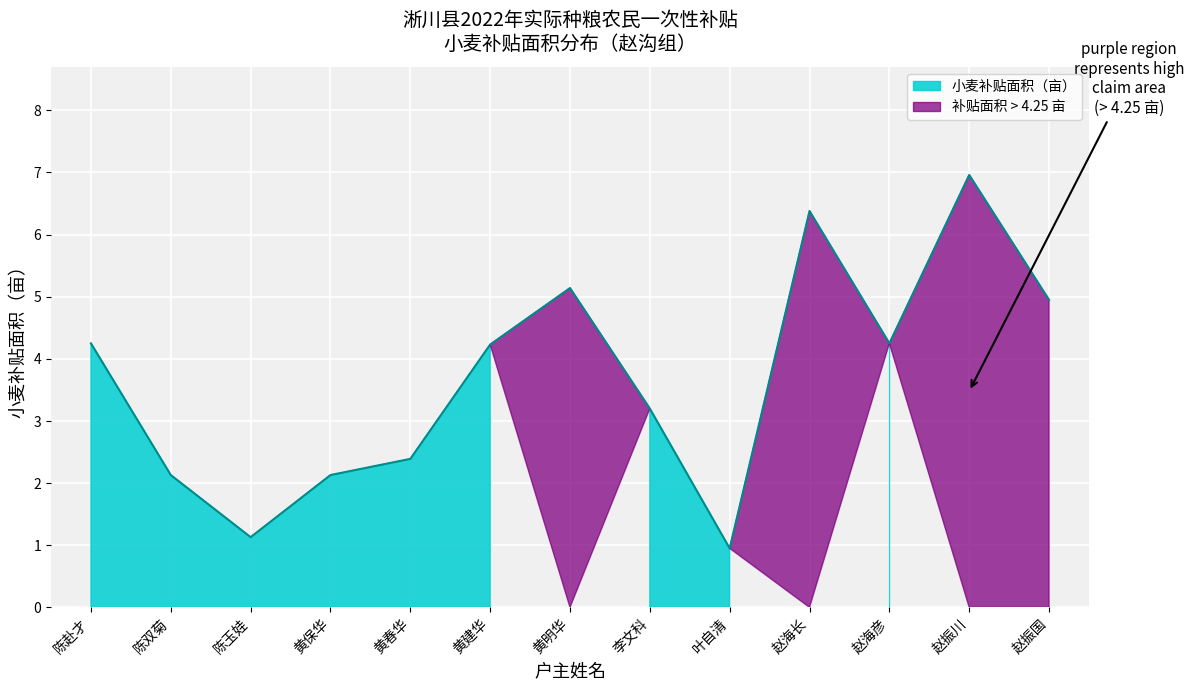

Does the chart display data point markers on the line(s)?

No